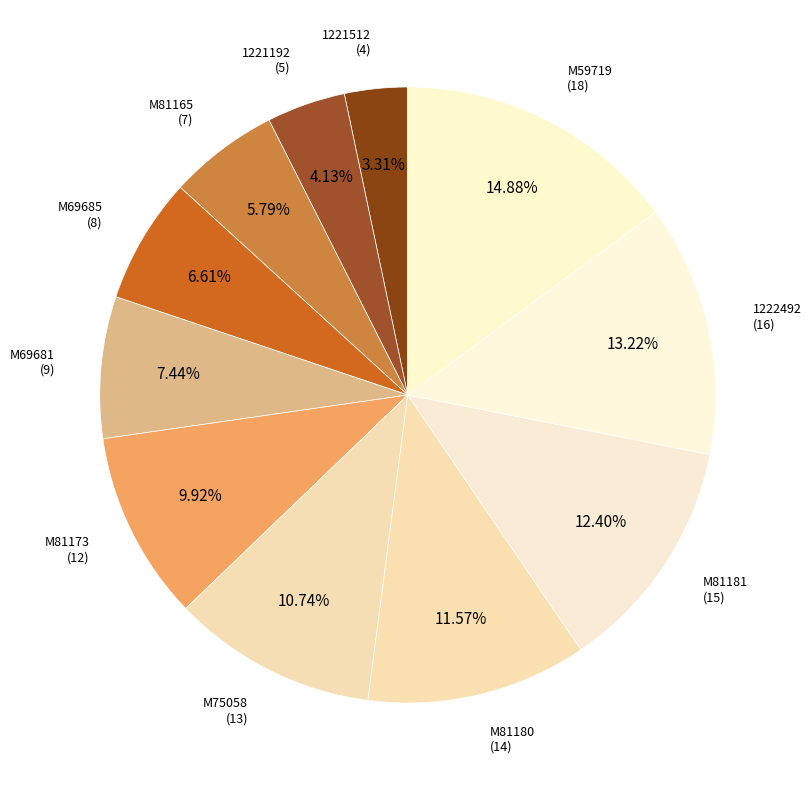

Rank the categories by value from lowest to highest.

1221512, 1221192, M81165, M69685, M69681, M81173, M75058, M81180, M81181, 1222492, M59719